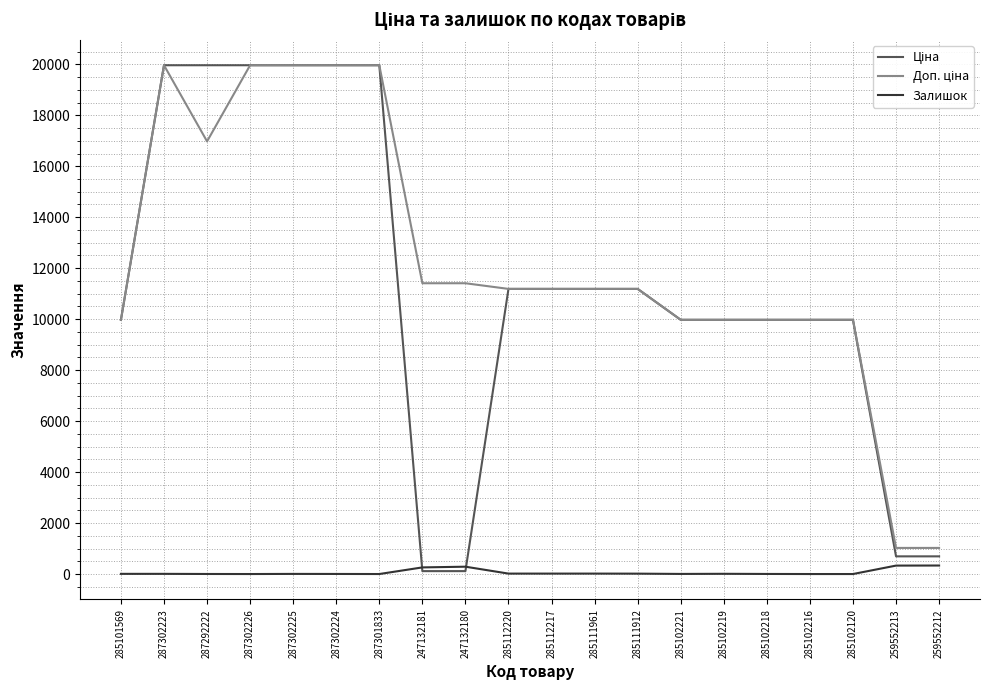

What is the greatest value displayed?

19964.2